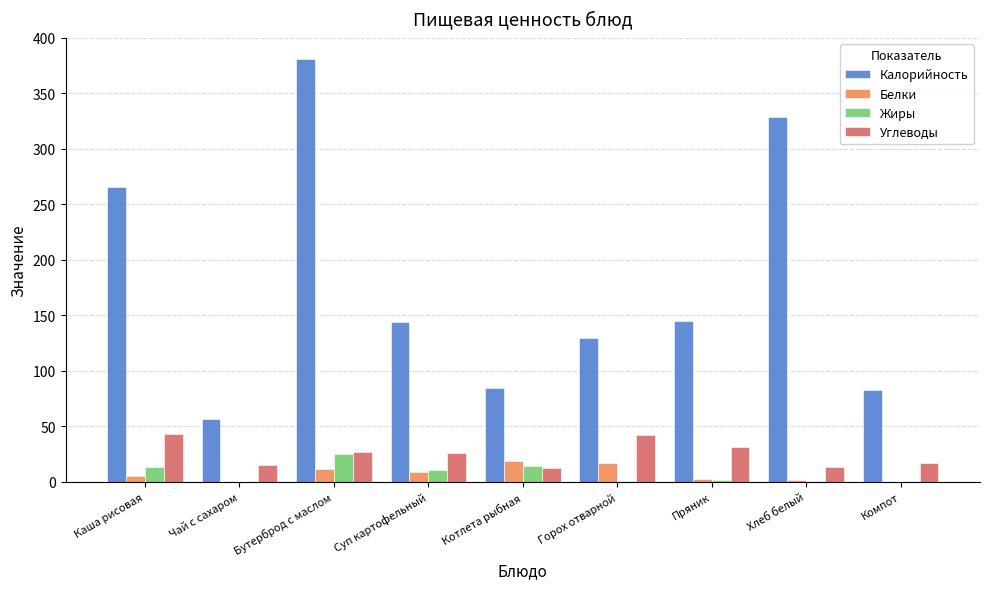

What is the sum of the Белки values at Каша рисовая and Бутерброд с маслом?

17.2